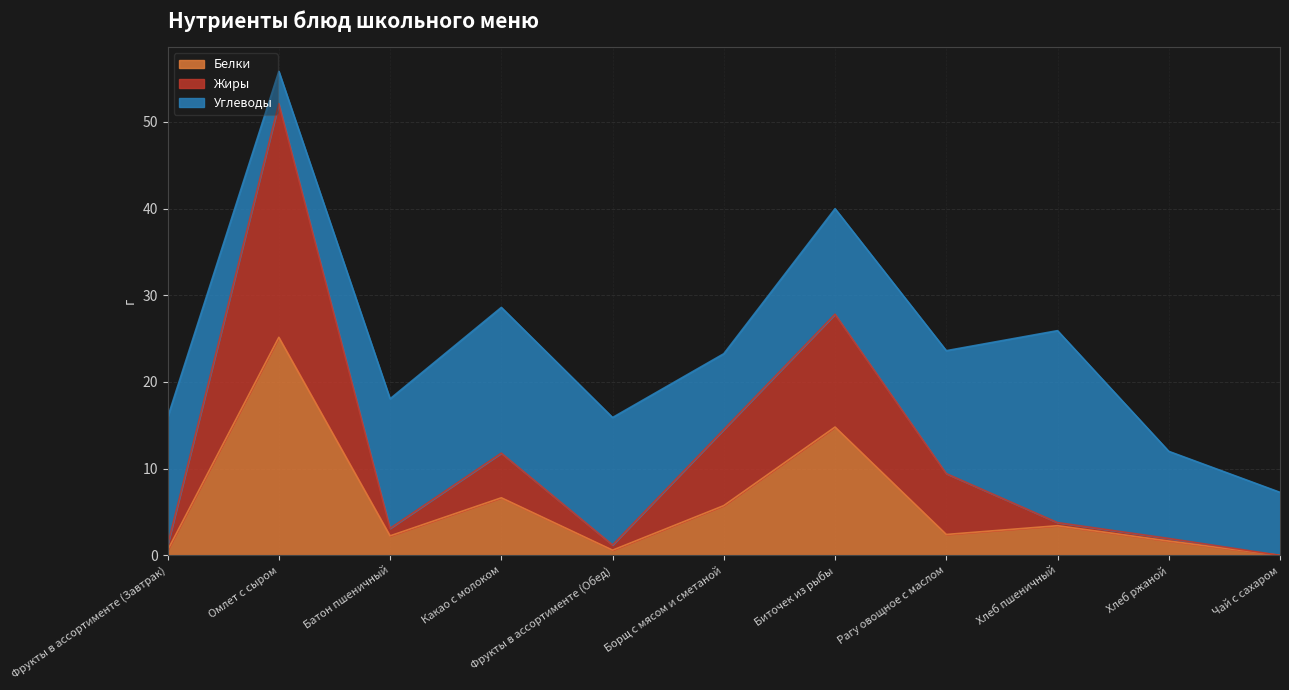

Is it true that Белки equals 6.0 at Биточек из рыбы?

False